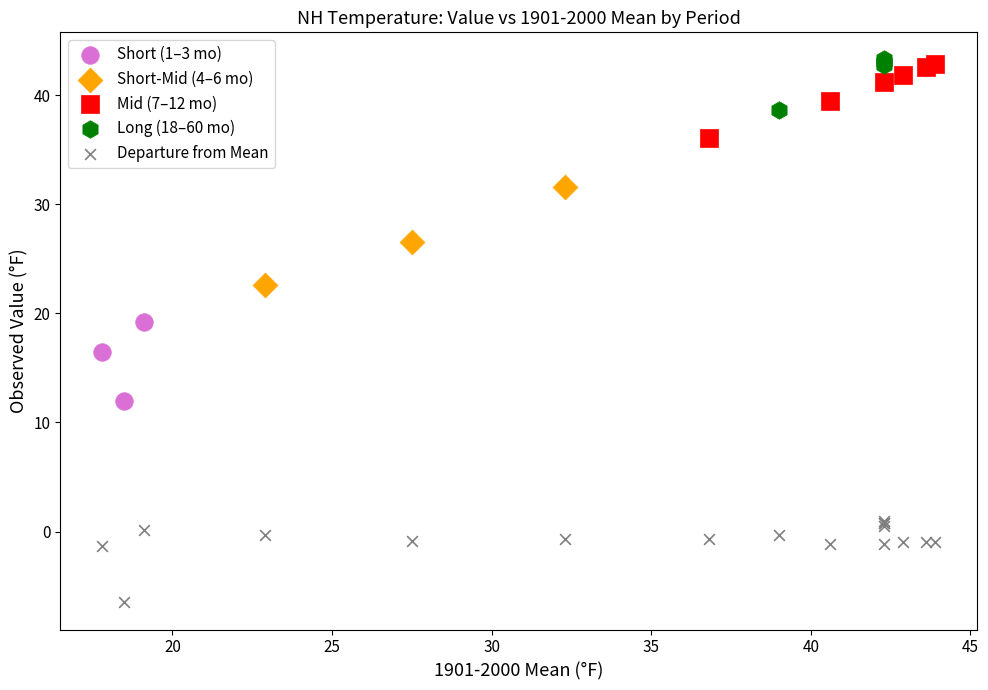

Which series contains the lowest Y value?

Departure from Mean